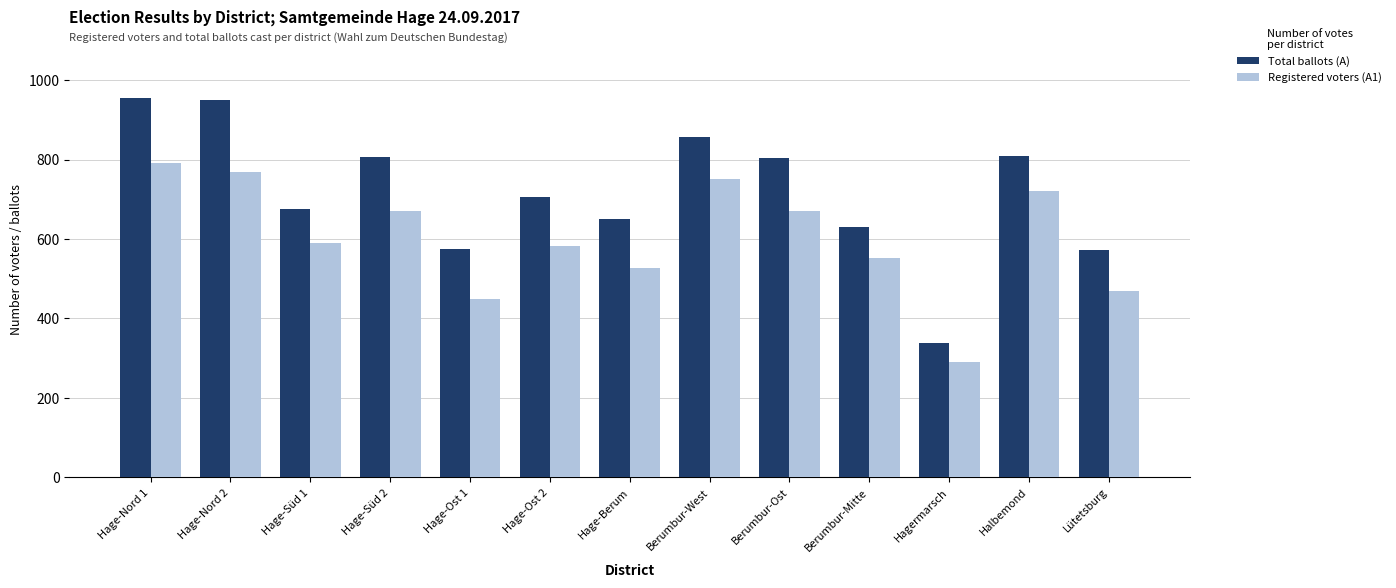

Is it true that Registered voters (A1) equals 720 at Halbemond?

True